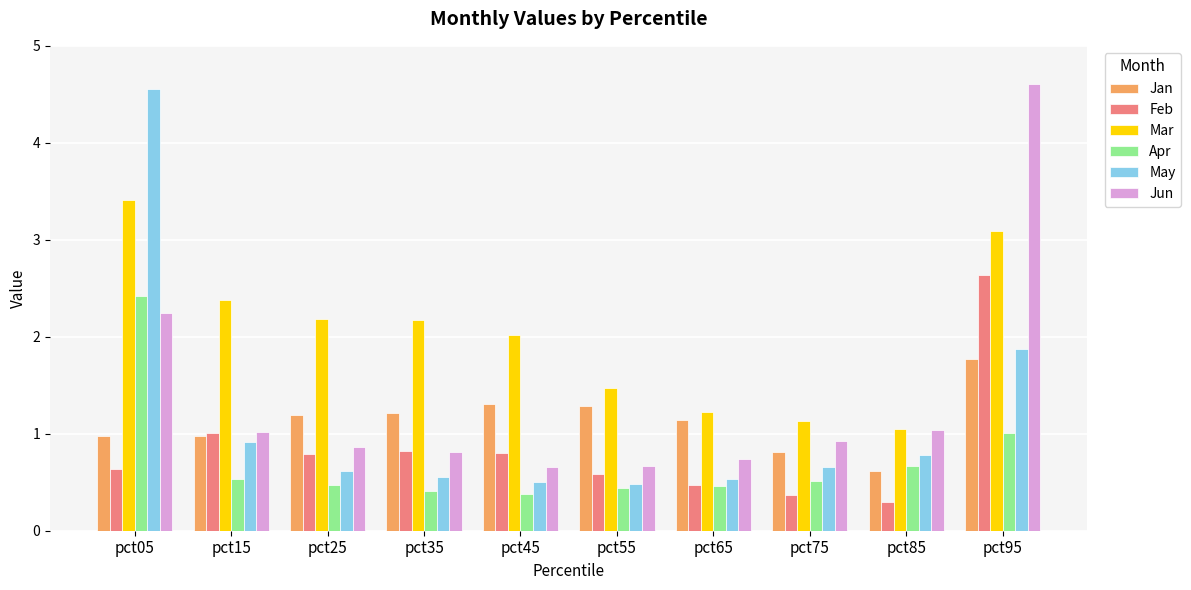

Does the chart contain stacked bars?

No